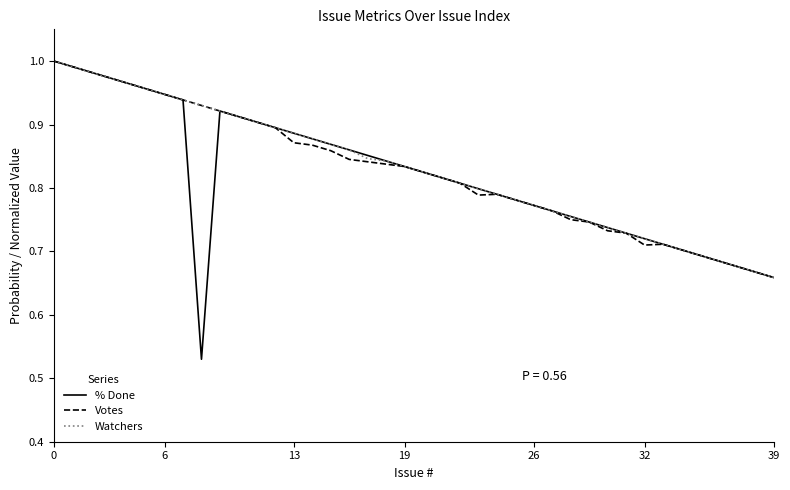

Which series has the largest range (max minus min)?

% Done